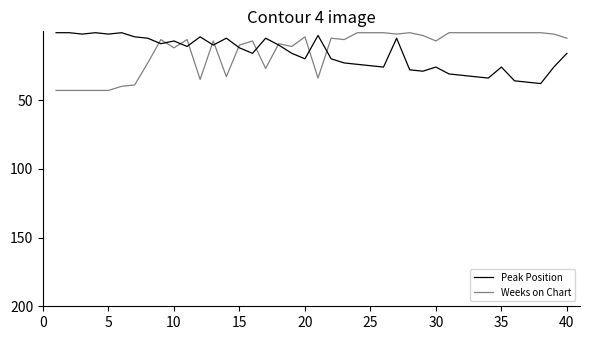

Does the chart have visible grid lines?

No